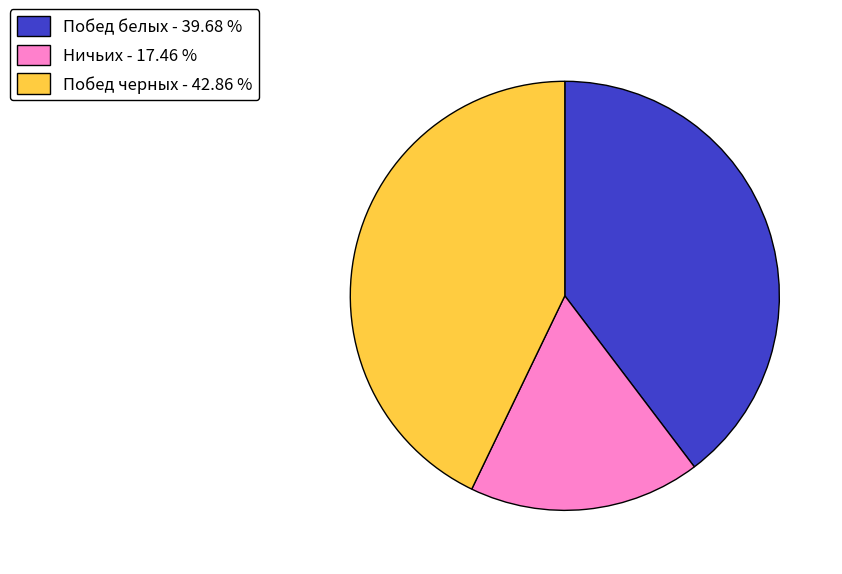

Combined, do Побед черных - 42.86 % and Побед белых - 39.68 % account for over 50%?

Yes